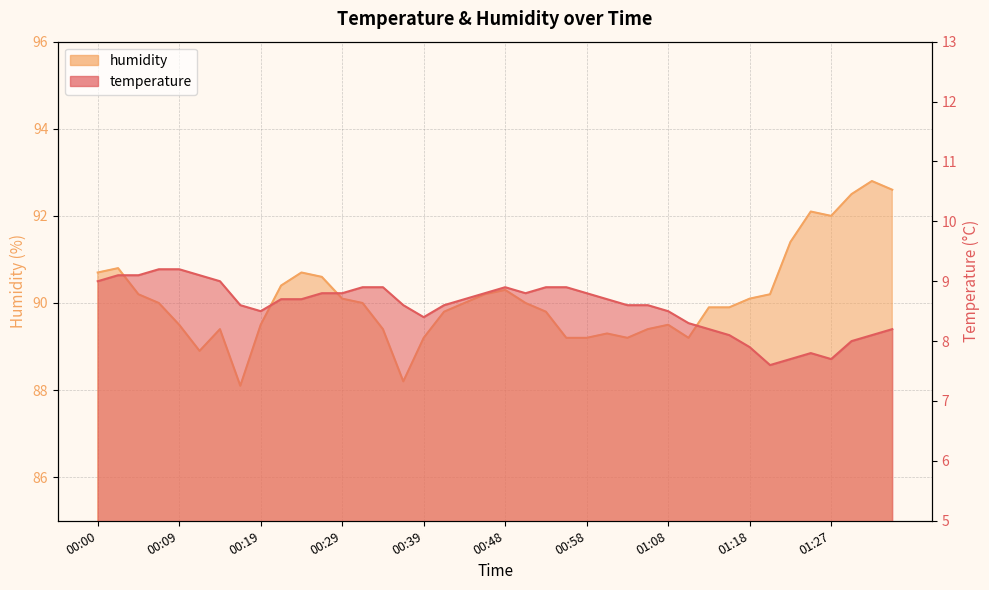

Does the chart have visible grid lines?

Yes